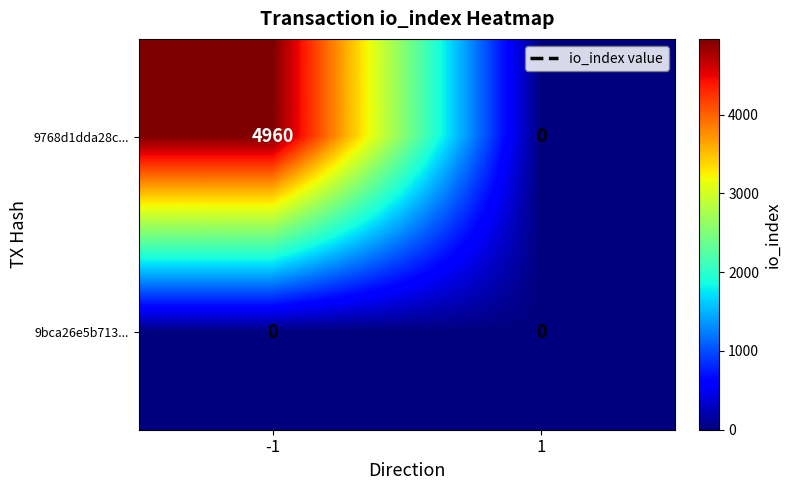

True or false: 9bca26e5b713... has a value of 0 at -1.

True